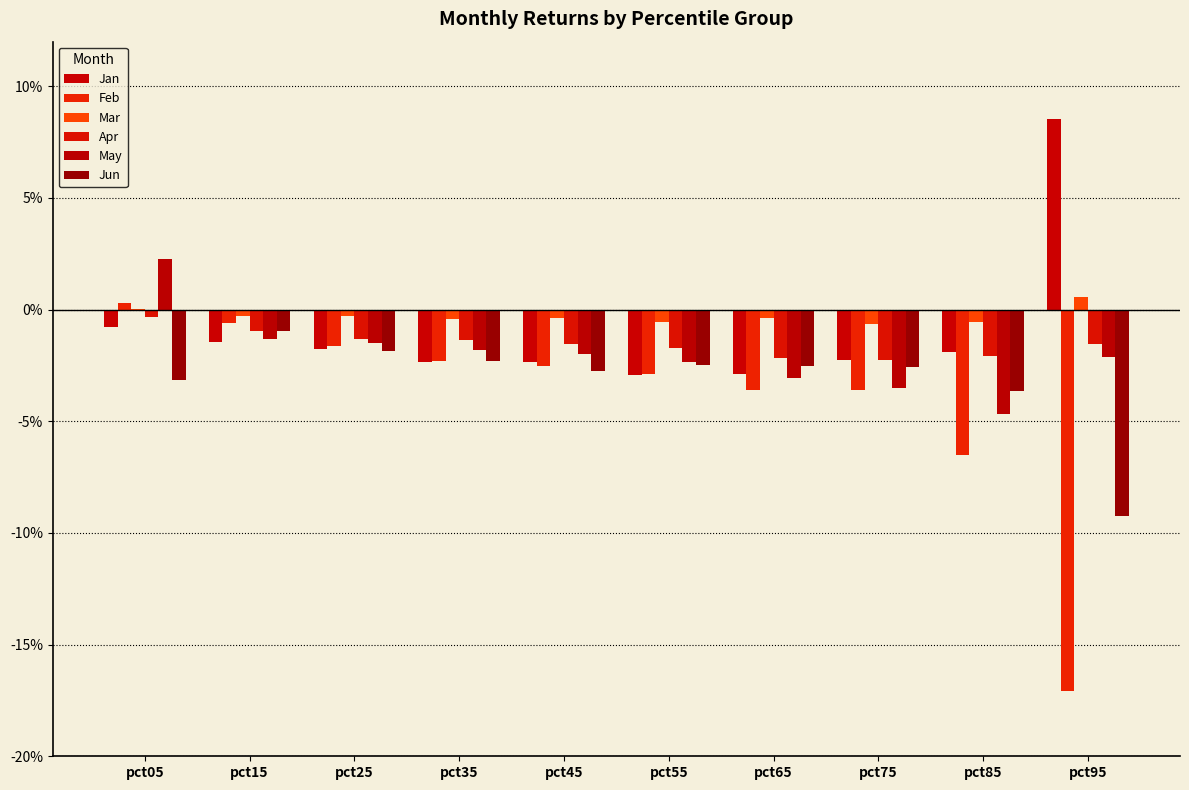

Where is May nearest to the value 0?

pct15